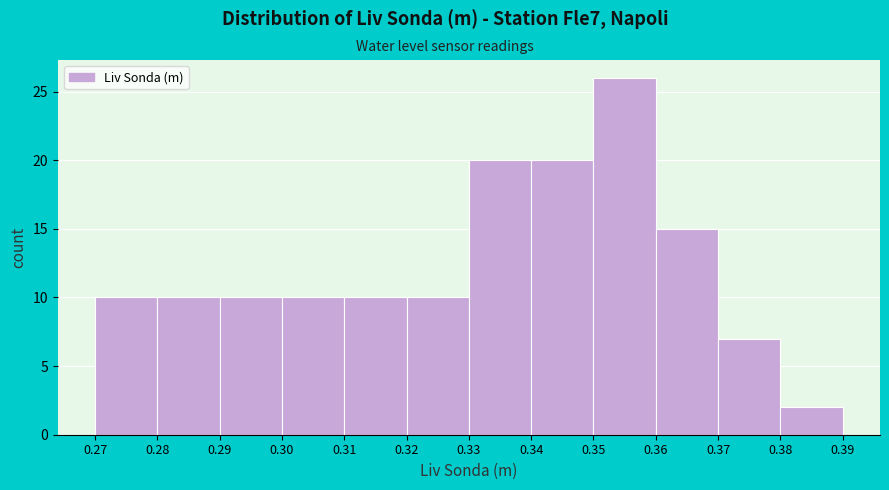

Which range on the x-axis has the tallest bar?

0.35 to 0.36